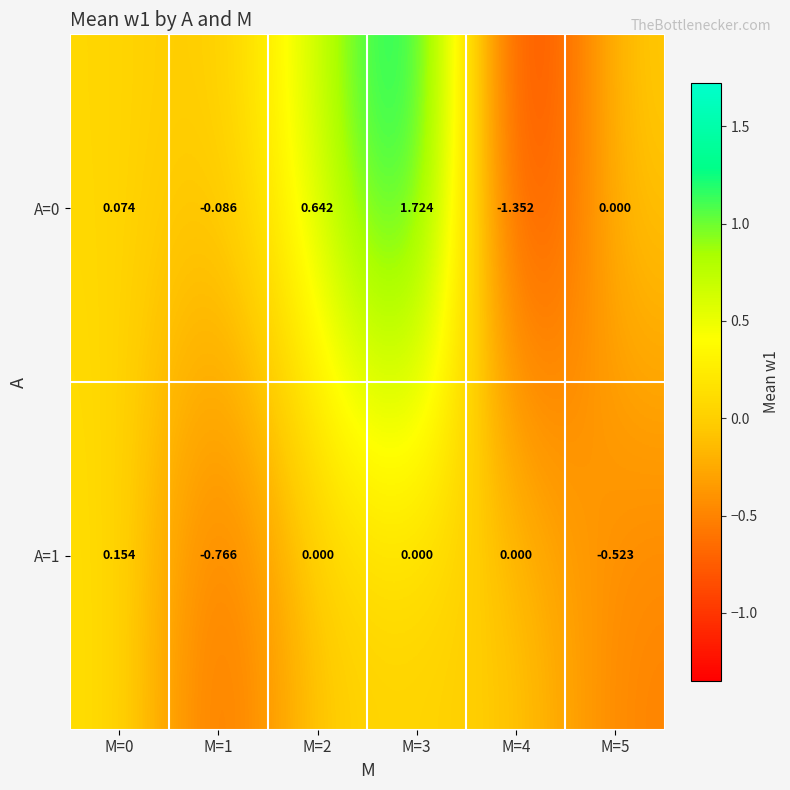

Is the value of A=0 at M=3 greater than the value of A=1 at M=2?

Yes